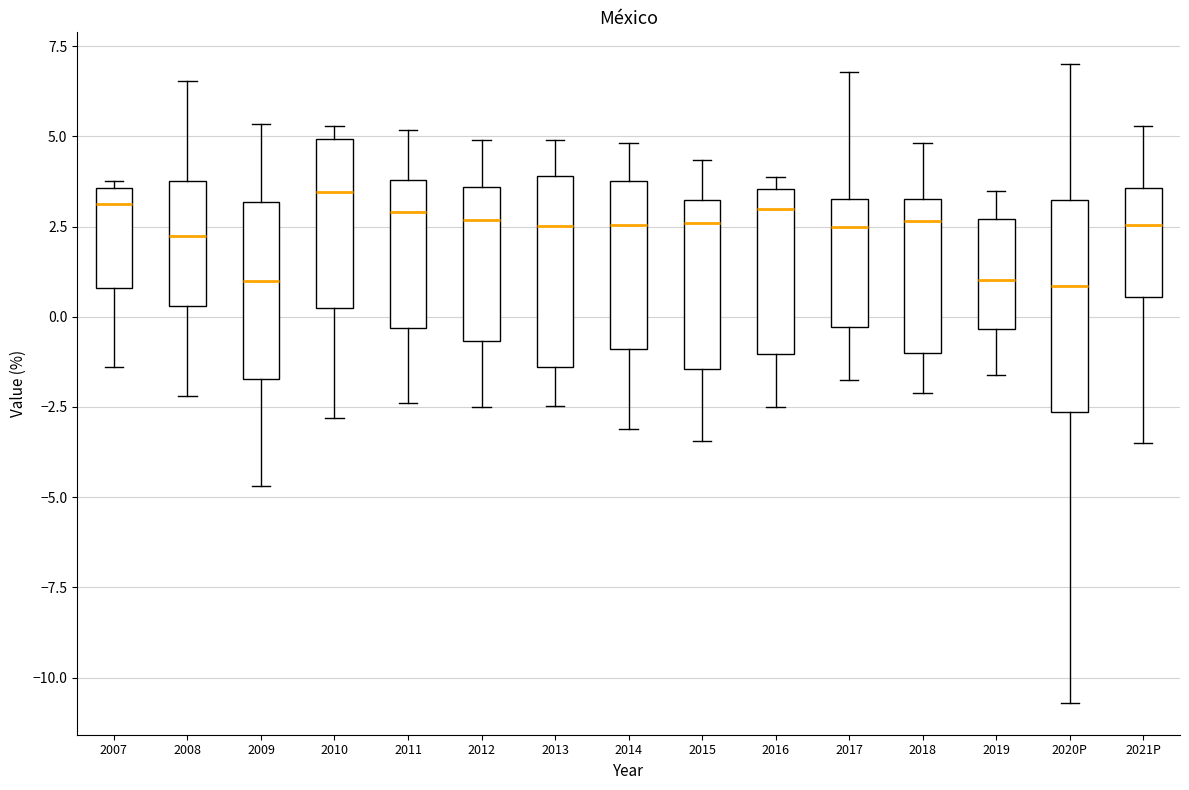

Reading left to right, read every box against the y-axis: the position of its median line, the range the box covers, and the ends of its whiskers. The values are not printed on the chart, so give them approximately, as read against the axis.

2007: median 3.0, box 1.0 to 3.5, whiskers -1.5 to 4.0
2008: median 2.5, box 0.5 to 4.0, whiskers -2.0 to 6.5
2009: median 1.0, box -1.5 to 3.0, whiskers -4.5 to 5.5
2010: median 3.5, box 0.5 to 5.0, whiskers -3.0 to 5.5
2011: median 3.0, box -0.5 to 4.0, whiskers -2.5 to 5.0
2012: median 2.5, box -0.5 to 3.5, whiskers -2.5 to 5.0
2013: median 2.5, box -1.5 to 4.0, whiskers -2.5 to 5.0
2014: median 2.5, box -1.0 to 4.0, whiskers -3.0 to 5.0
2015: median 2.5, box -1.5 to 3.0, whiskers -3.5 to 4.5
2016: median 3.0, box -1.0 to 3.5, whiskers -2.5 to 4.0
2017: median 2.5, box -0.5 to 3.5, whiskers -2.0 to 7.0
2018: median 2.5, box -1.0 to 3.5, whiskers -2.0 to 5.0
2019: median 1.0, box -0.5 to 2.5, whiskers -1.5 to 3.5
2020P: median 1.0, box -2.5 to 3.0, whiskers -10.5 to 7.0
2021P: median 2.5, box 0.5 to 3.5, whiskers -3.5 to 5.5